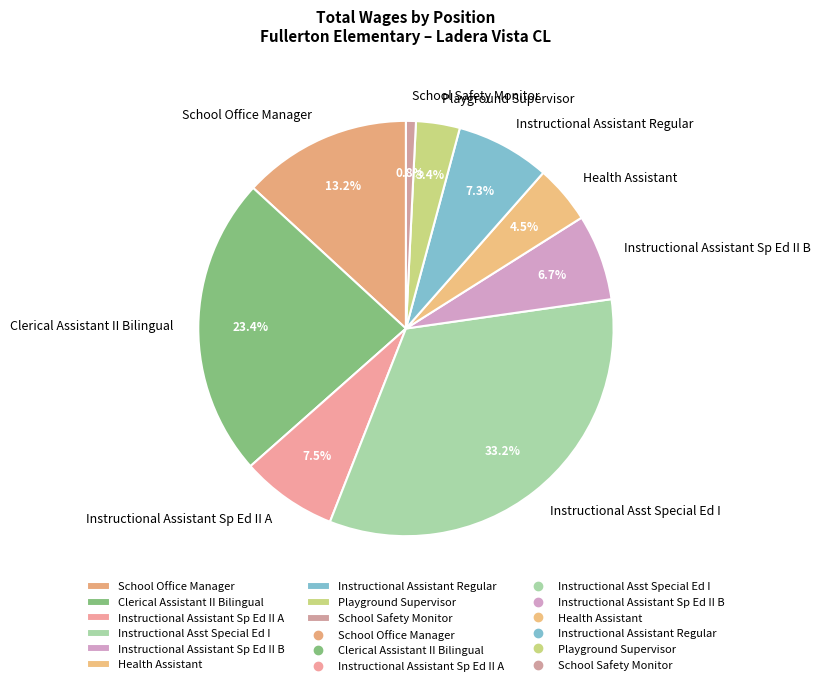

Does School Office Manager account for over 50% of the chart?

No